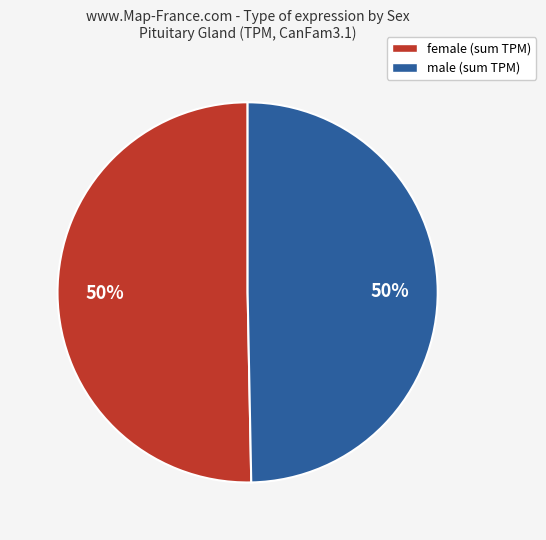

How many segments does this pie chart have?

2